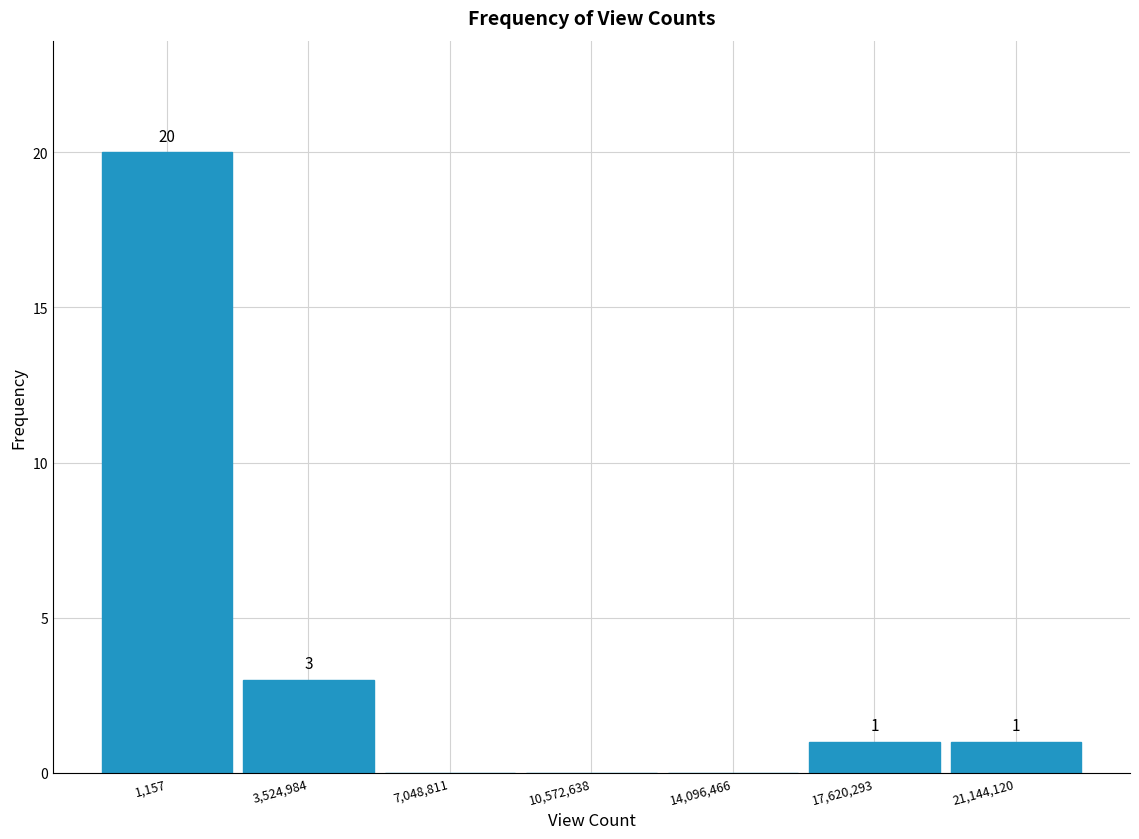

Reading left to right, what are all the values shown in this chart?

1,157=20	3,524,984=3	7,048,811=0	10,572,638=0	14,096,466=0	17,620,293=1	21,144,120=1